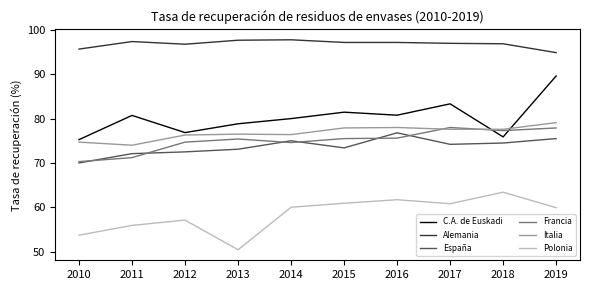

At which category does Polonia reach its first local peak?

2012